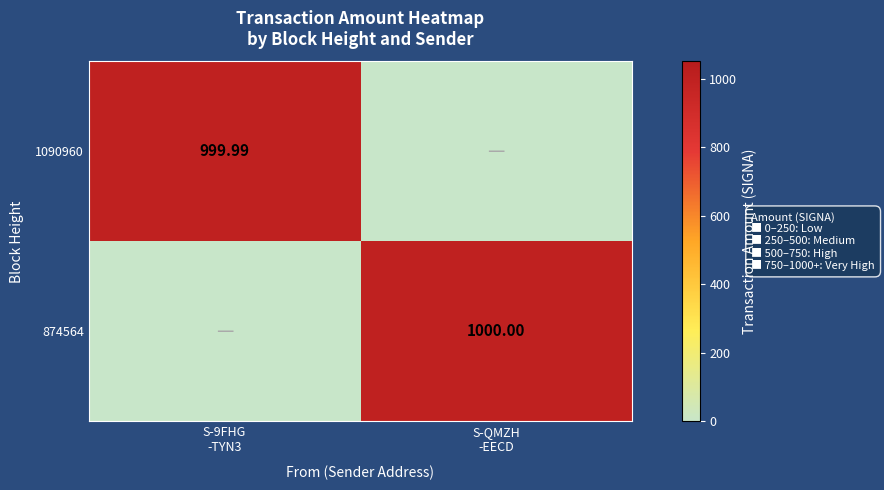

How many values in the 874564 series are below 1000?

1